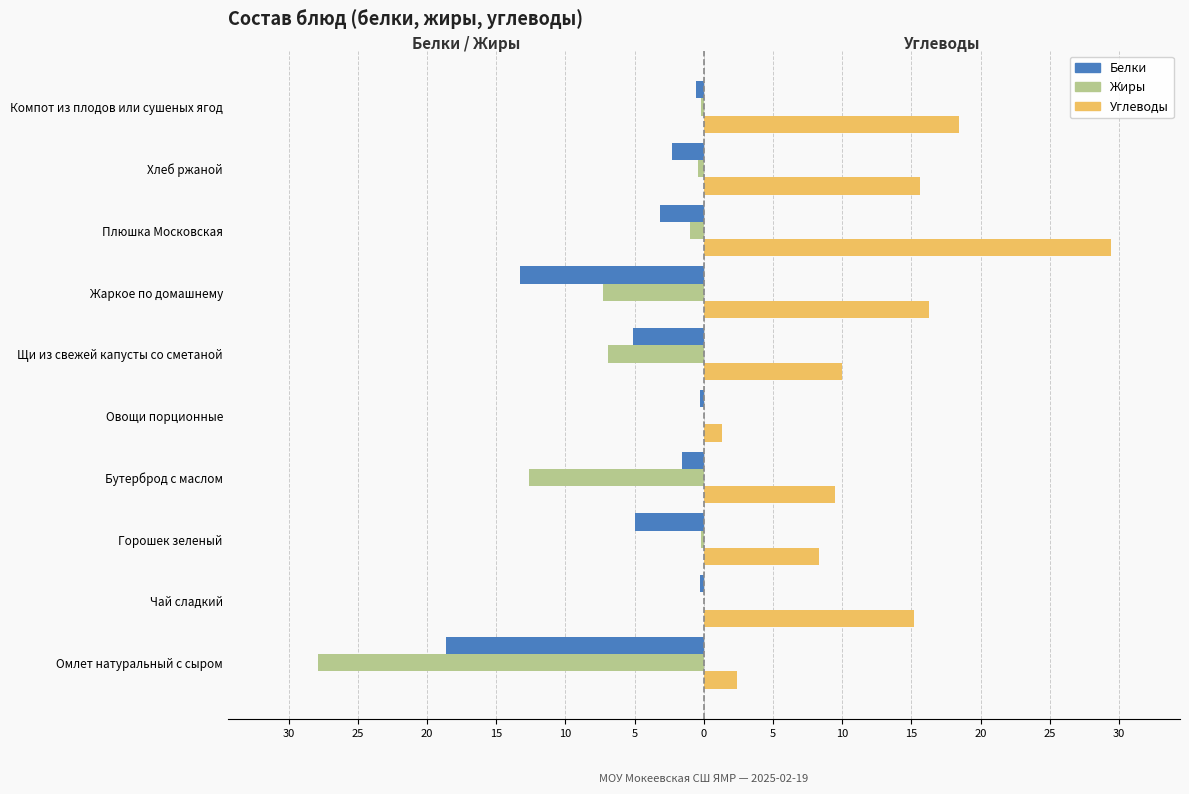

Reading left to right, transcribe all the data shown in this chart.

Белки: -18.6	-0.3	-5.0	-1.6	-0.3	-5.1	-13.3	-3.2	-2.3	-0.6
Жиры: -27.9	0.0	-0.2	-12.6	0.0	-6.9	-7.3	-1.0	-0.4	-0.2
Углеводы: 2.4	15.2	8.3	9.5	1.3	10.0	16.3	29.4	15.6	18.4